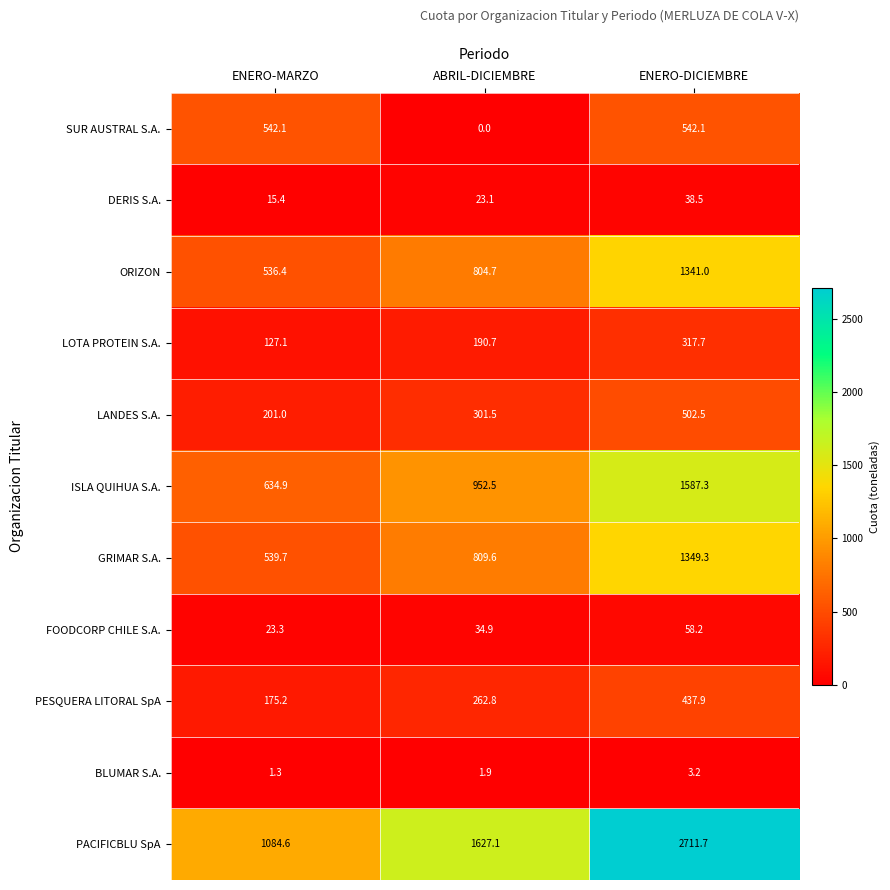

At ABRIL-DICIEMBRE, list the series in order from largest to smallest.

PACIFICBLU SpA, ISLA QUIHUA S.A., GRIMAR S.A., ORIZON, LANDES S.A., PESQUERA LITORAL SpA, LOTA PROTEIN S.A., FOODCORP CHILE S.A., DERIS S.A., BLUMAR S.A., SUR AUSTRAL S.A.